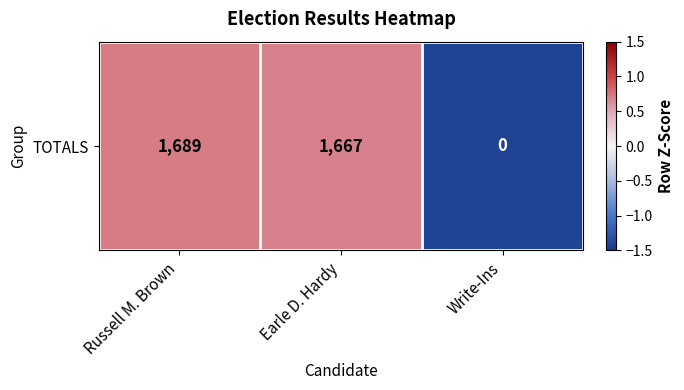

Rank the categories by value from highest to lowest.

Russell M. Brown, Earle D. Hardy, Write-Ins